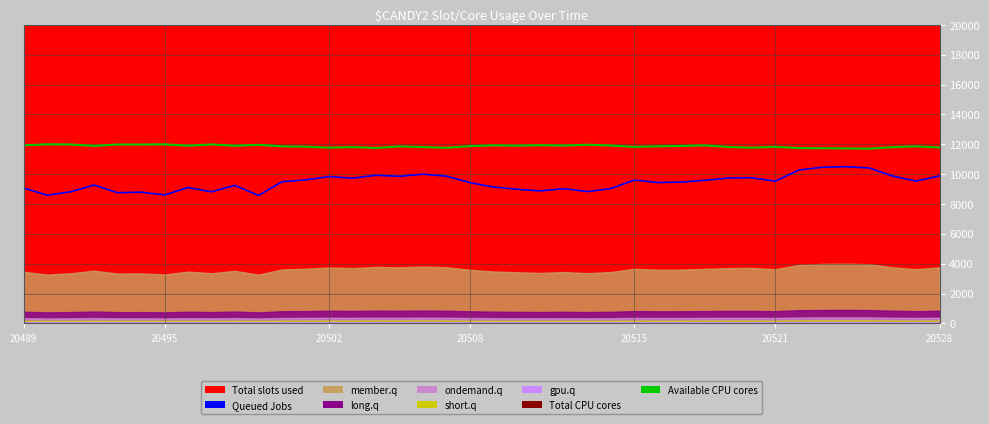

How many values in the Queued Jobs series exceed 9489?

20